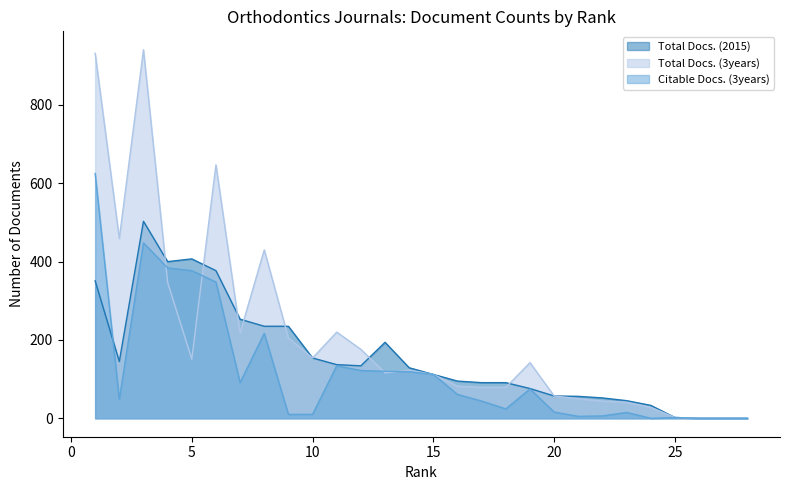

How many times do Total Docs. (3years) and Total Docs. (2015) cross each other?

7